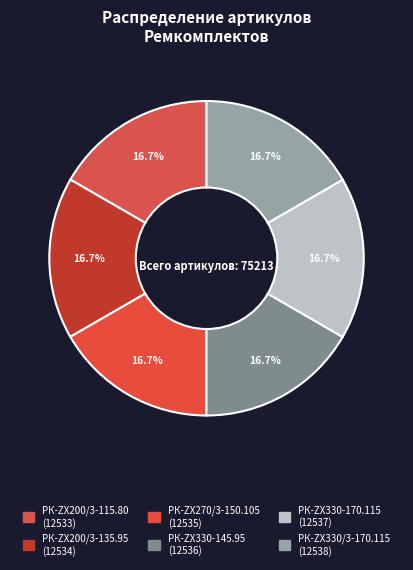

How many slices are in this pie chart?

6